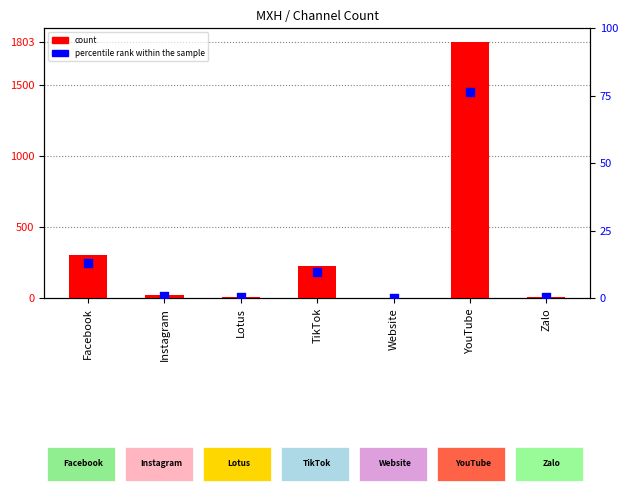

What are all the series names shown in the legend?

count, percentile rank within the sample